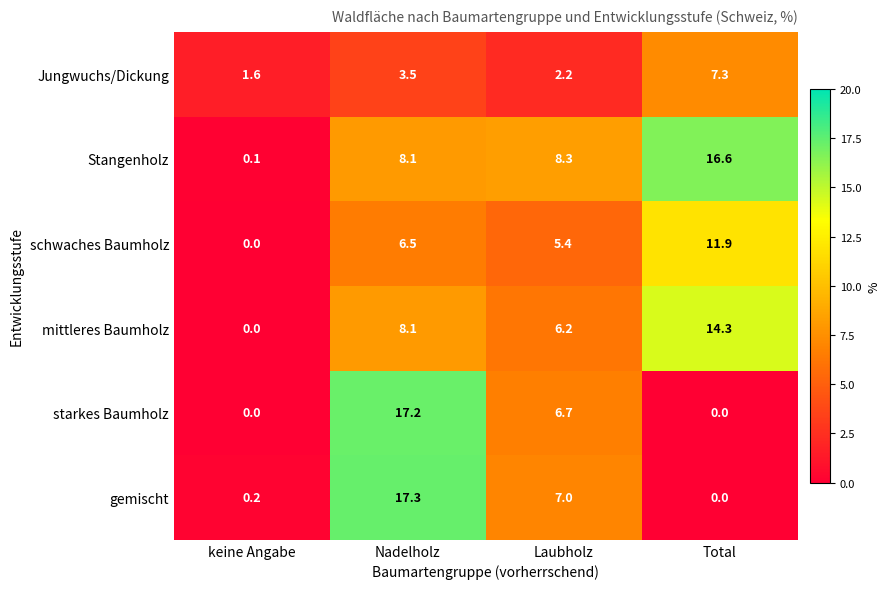

Which series has the largest total across all categories?

Stangenholz